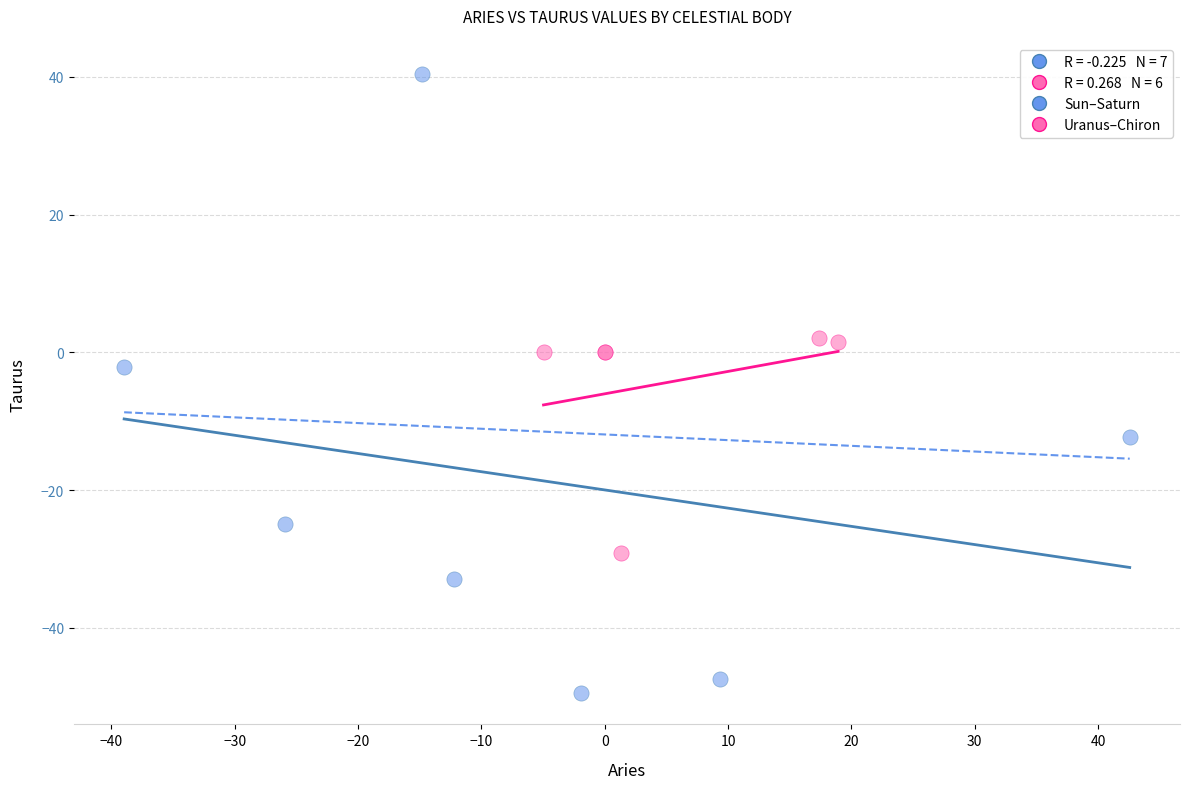

Which series contains the highest Y value?

Sun–Saturn